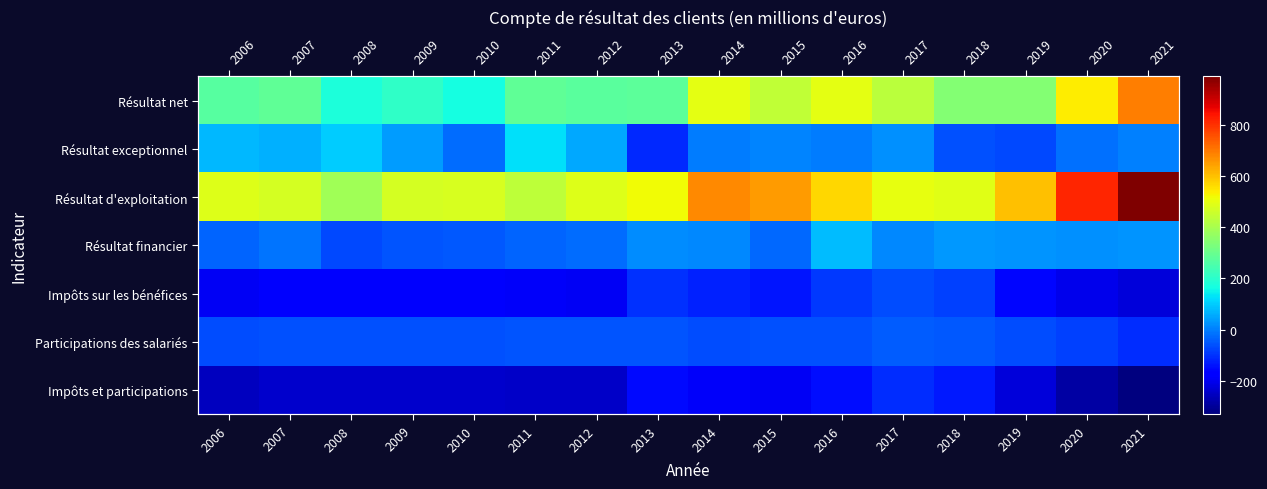

Is it true that Participations des salariés equals -12.6 at 2018?

False